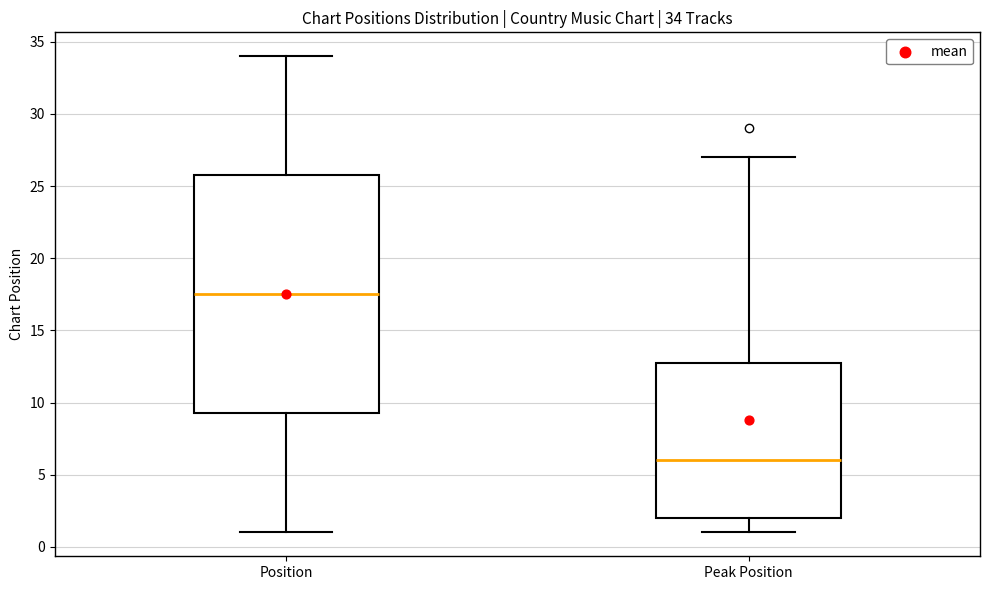

Which box has the highest median line?

Position